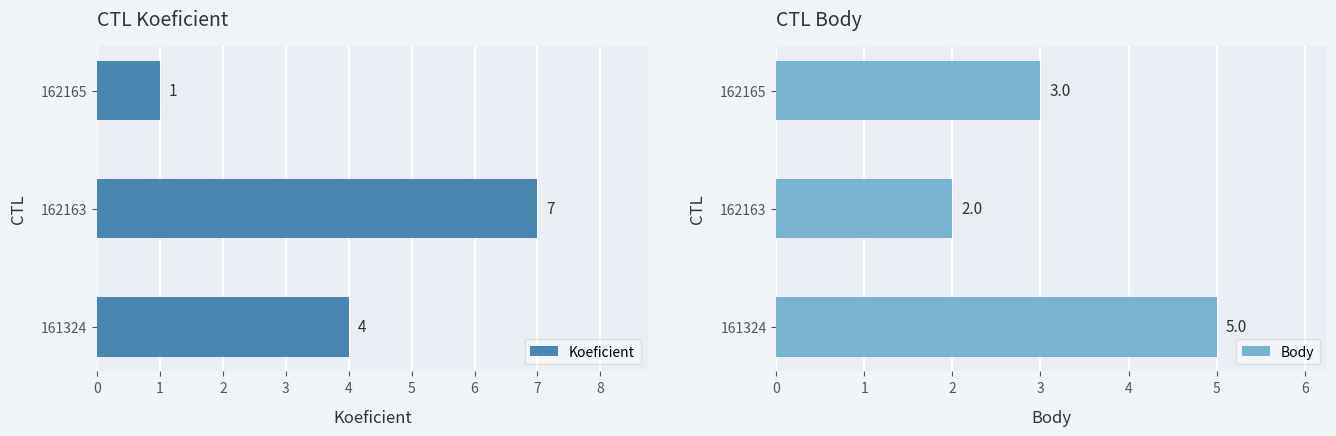

What is the greatest value displayed?

7